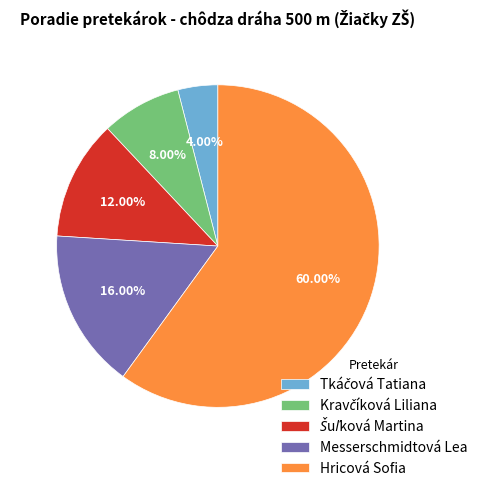

Which category has the biggest portion of the pie?

Hricová Sofia